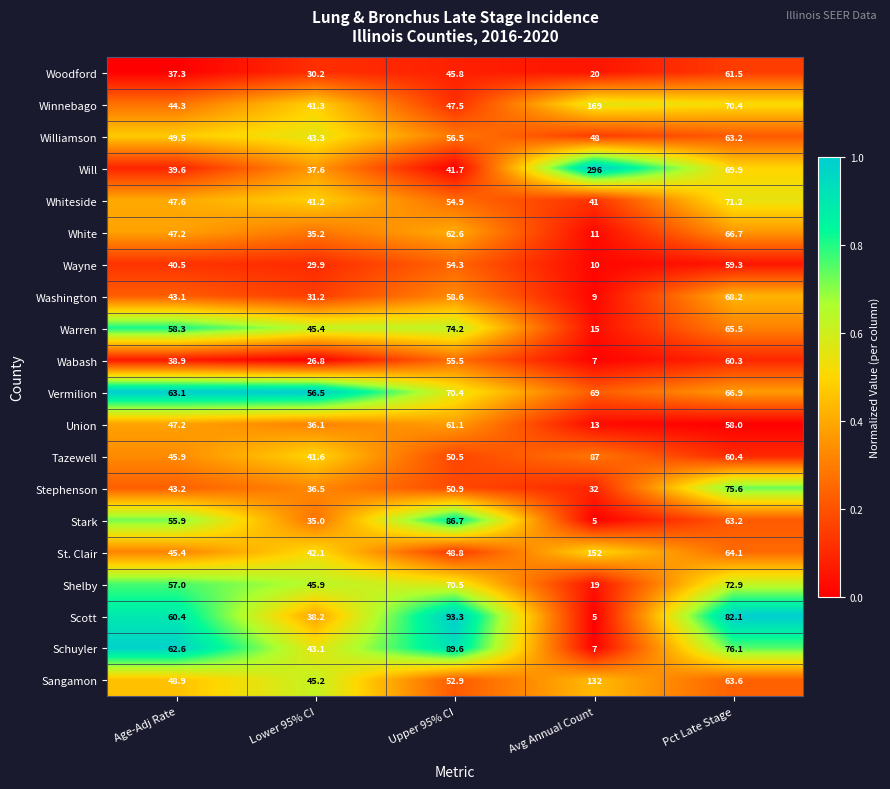

At which category does the chart reach its minimum across all series?

Avg Annual Count